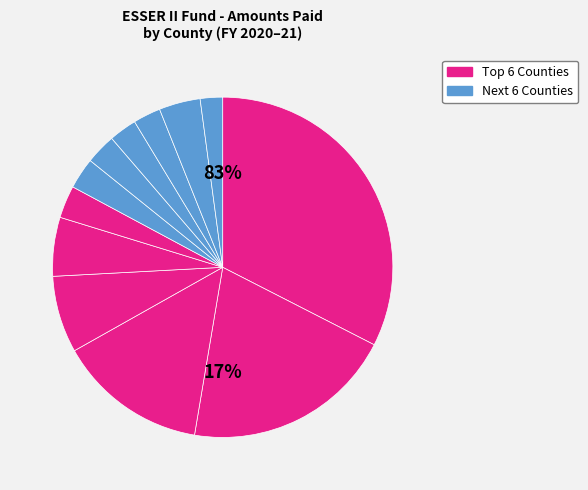

What percentage is NOT represented by San Diego?

96.1%